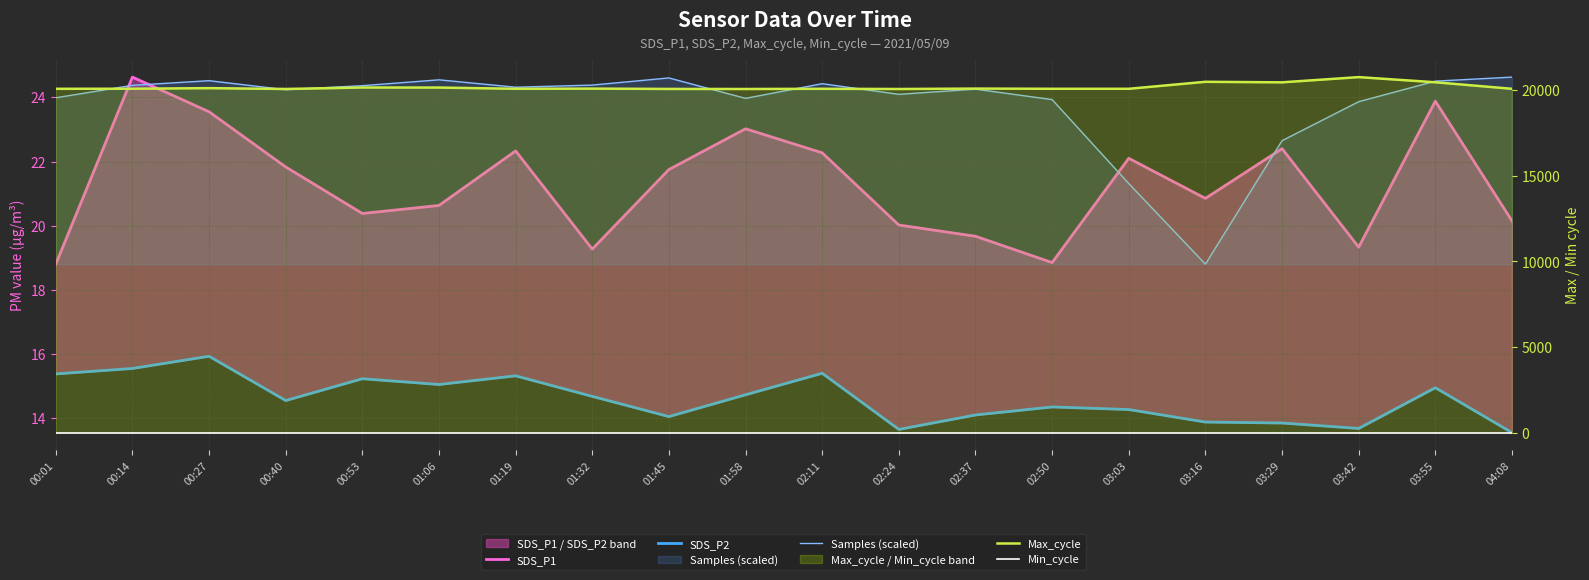

Rank the categories by Max_cycle value from highest to lowest.

03:42, 03:16, 03:55, 03:29, 00:53, 01:06, 00:27, 02:37, 01:32, 00:14, 01:19, 02:11, 02:50, 03:03, 04:08, 00:01, 01:45, 00:40, 01:58, 02:24